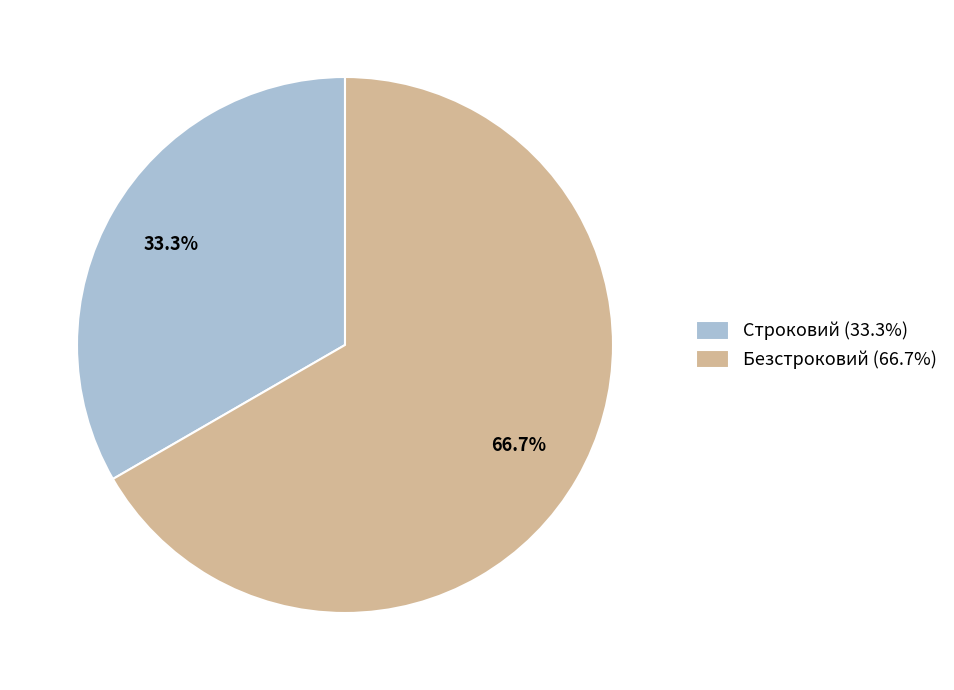

To the nearest percent, what portion does Безстроковий represent?

67%